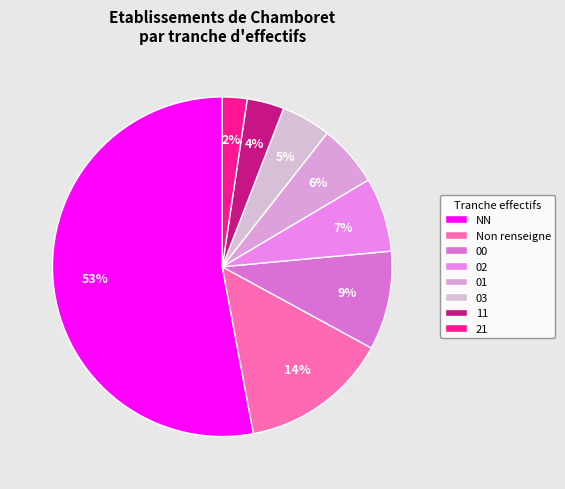

Which slice is the smallest?

21